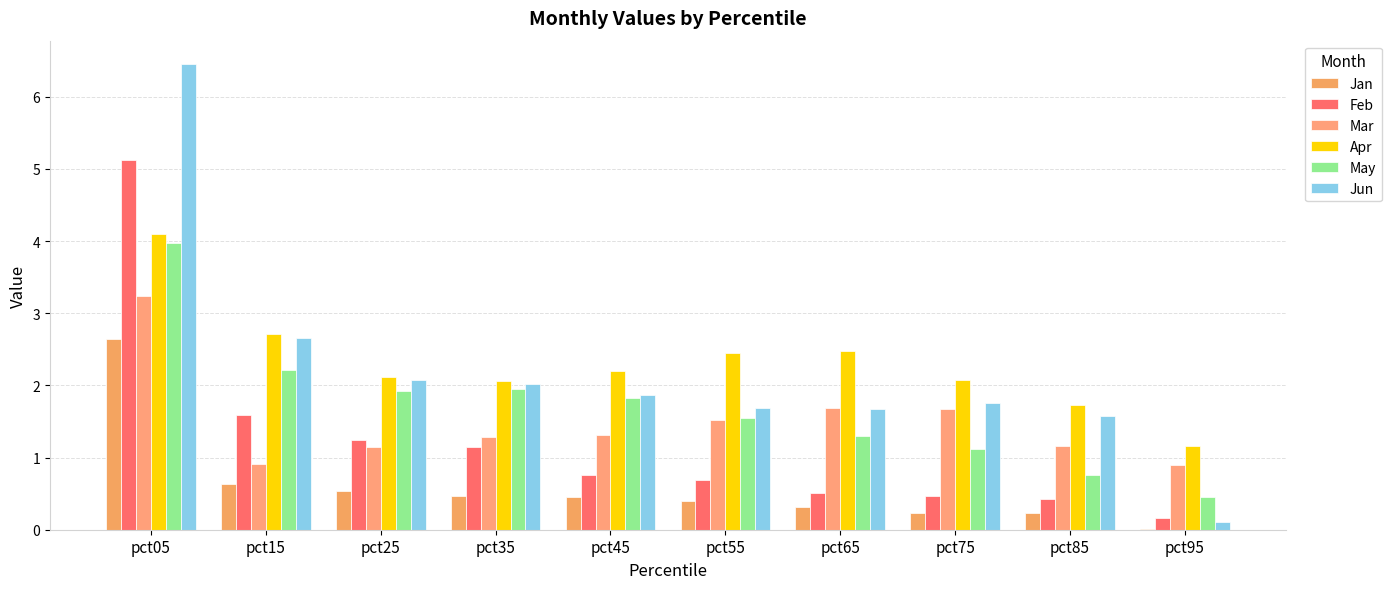

True or false: Jan has a value of 0.6 at pct15.

True